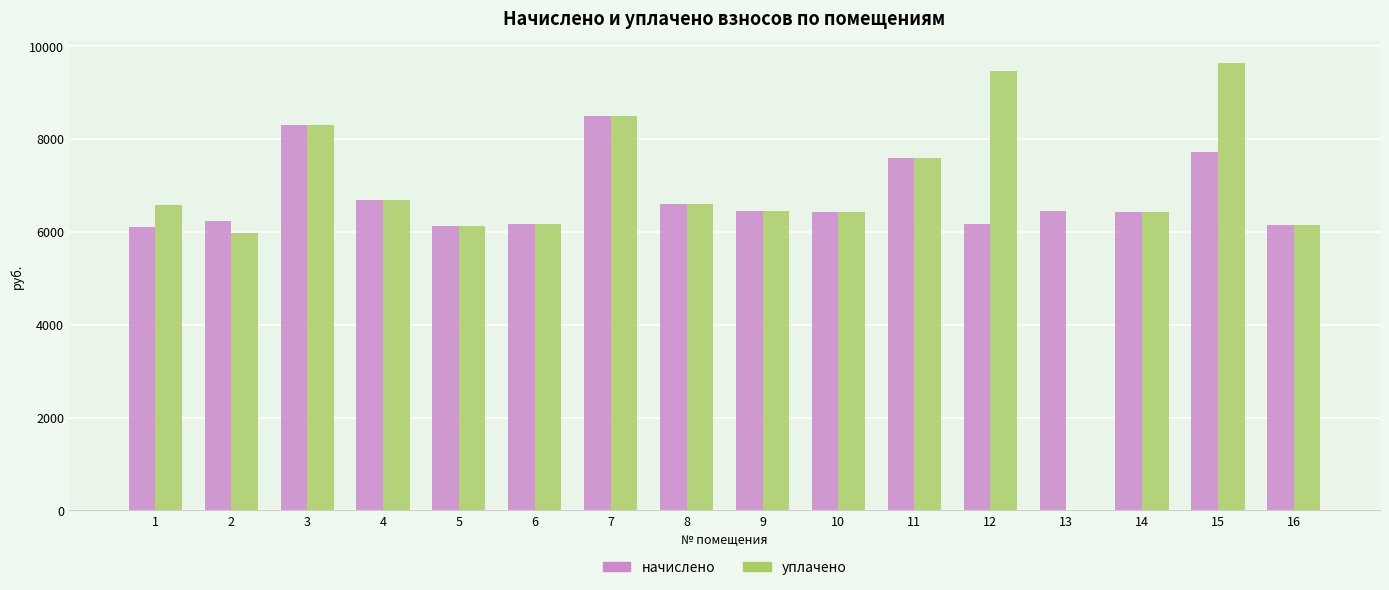

What is the maximum value for уплачено?

9623.0